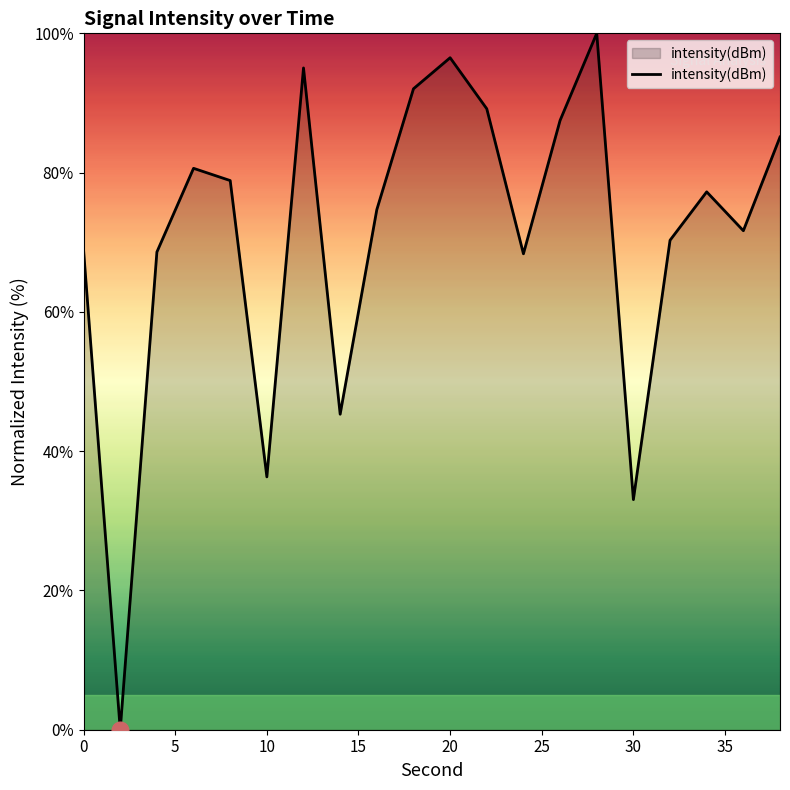

What is the difference between the maximum and minimum values?

100.0